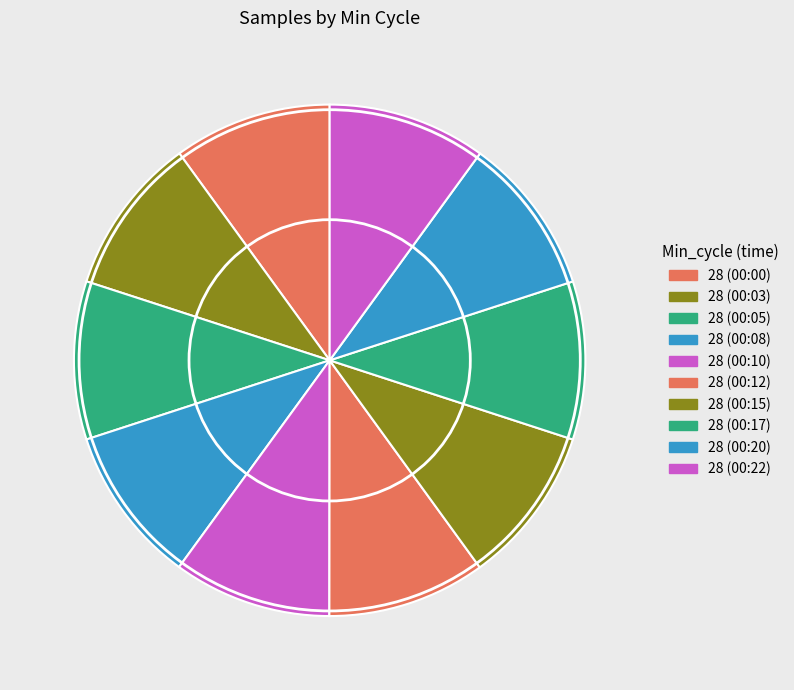

The 28 (00:22) slice represents 24% of the pie. True or false?

False